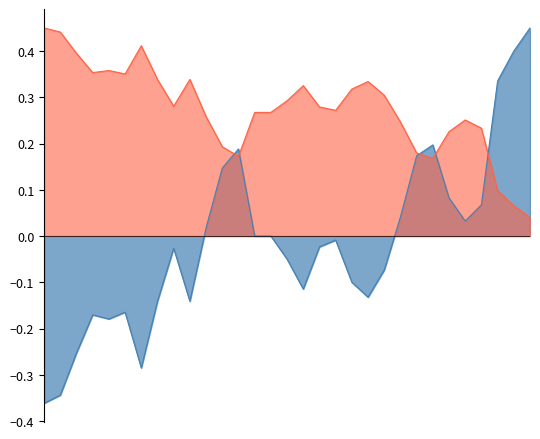

Does the chart have visible grid lines?

No